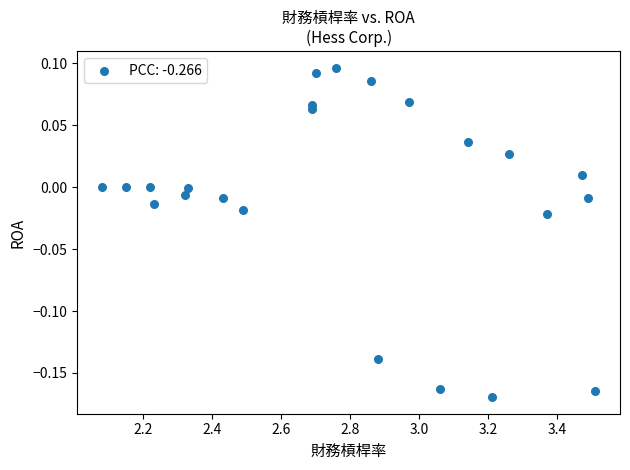

What is the range of X values (max minus min)?

1.4